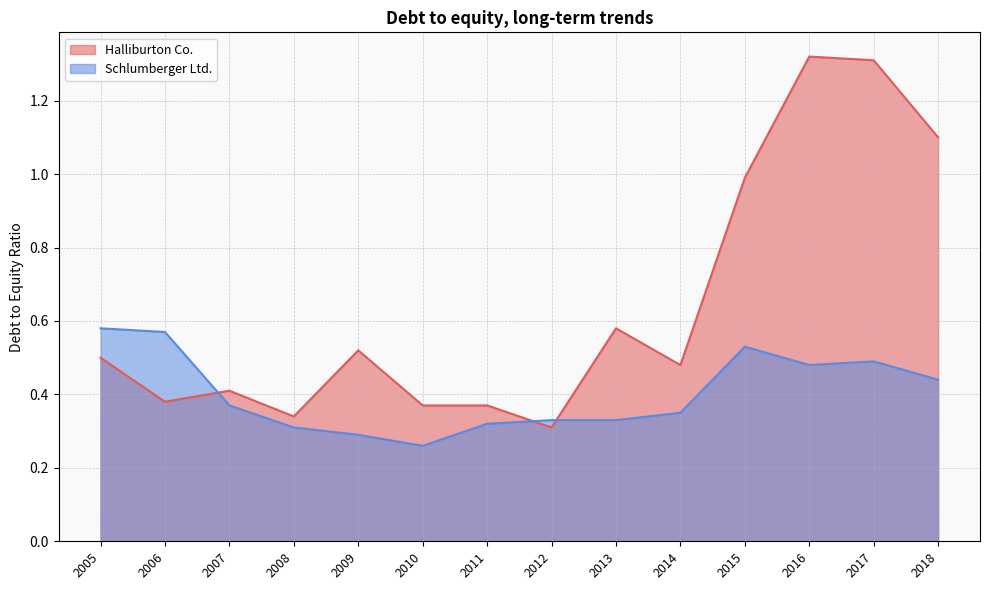

How many interior local valleys does the Halliburton Co. series have?

4